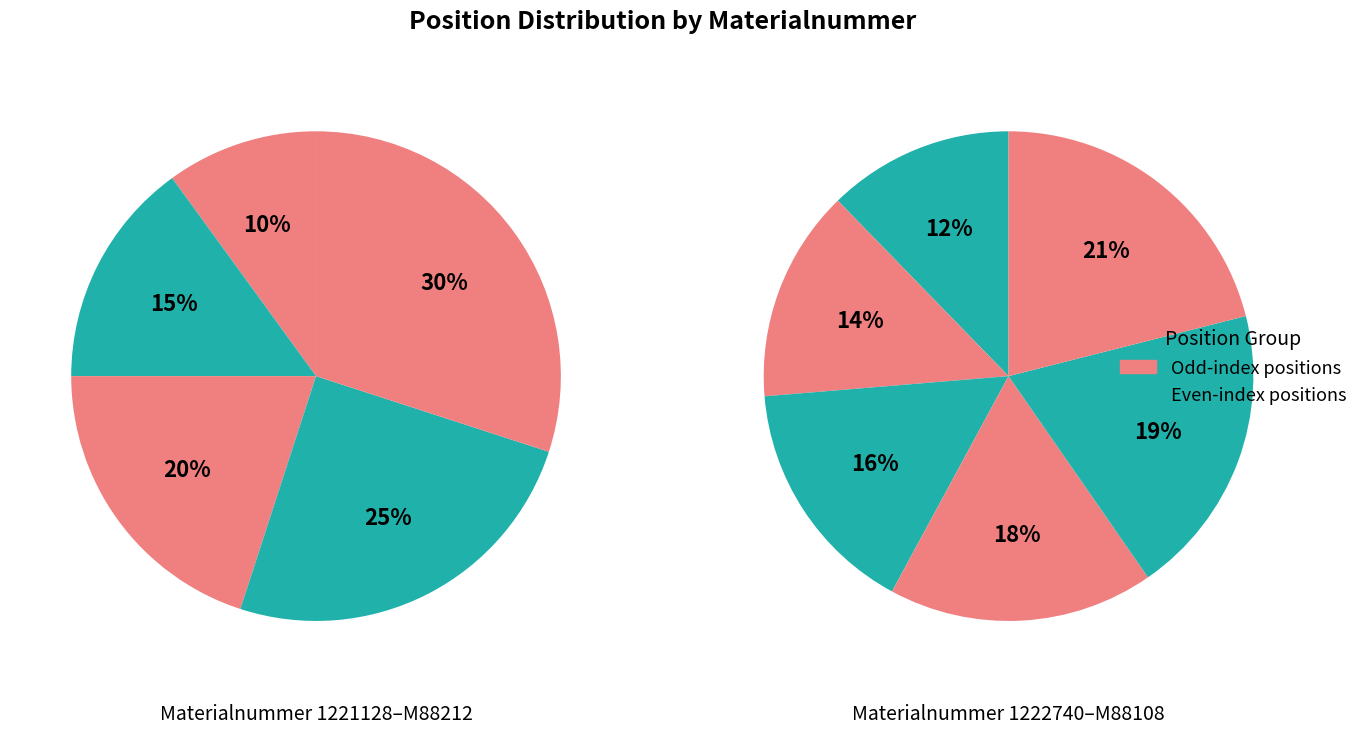

Is there a majority slice in this chart?

No